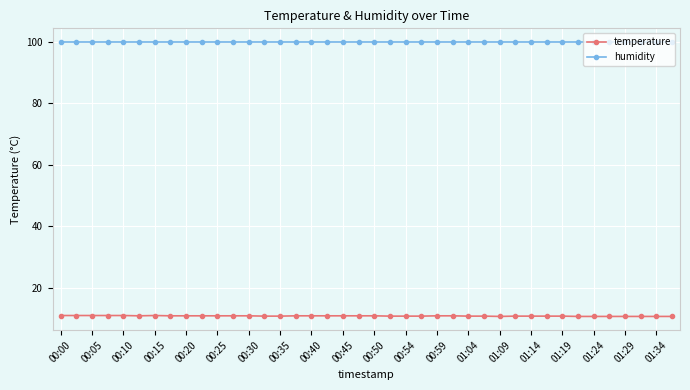

Which series has the largest total across all categories?

humidity